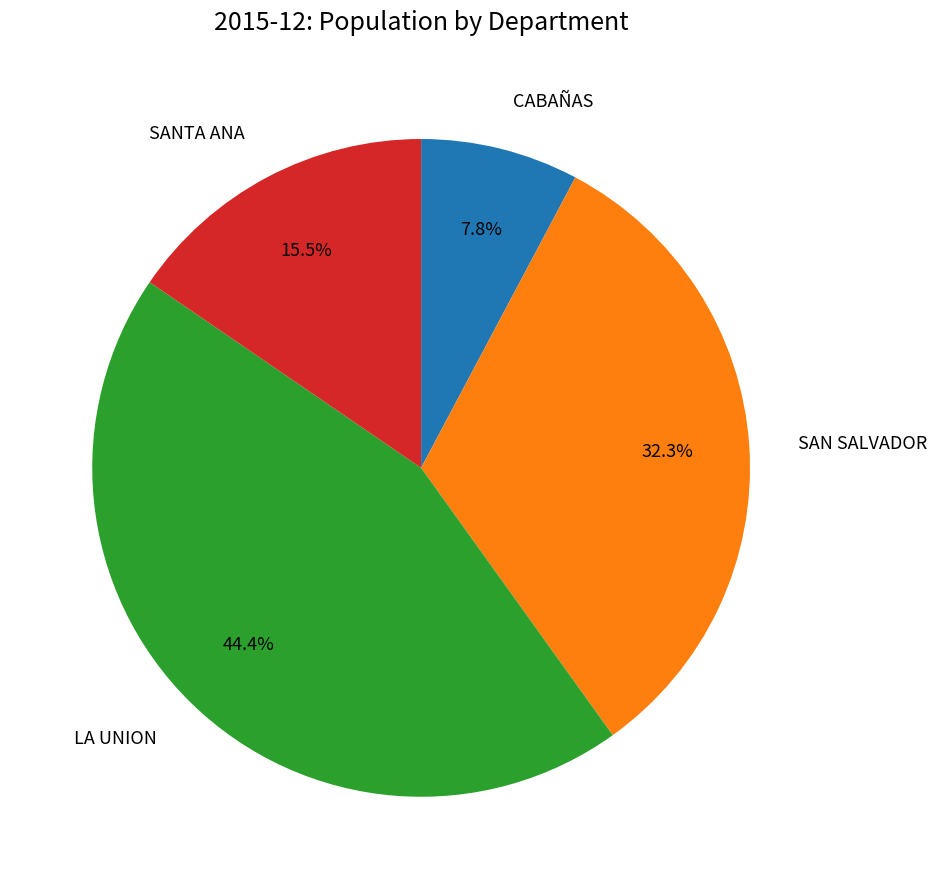

Is there any slice that represents more than half of the pie?

No